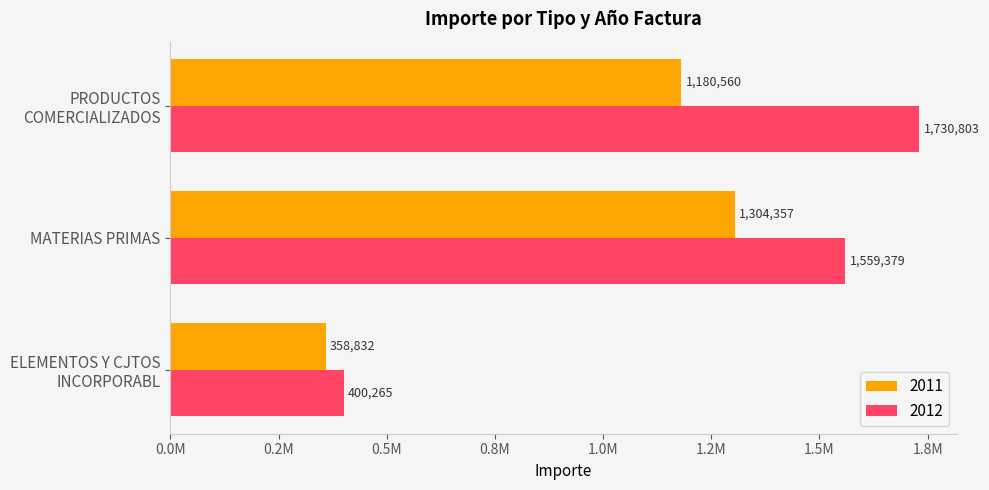

What are all the series names shown in the legend?

2011, 2012